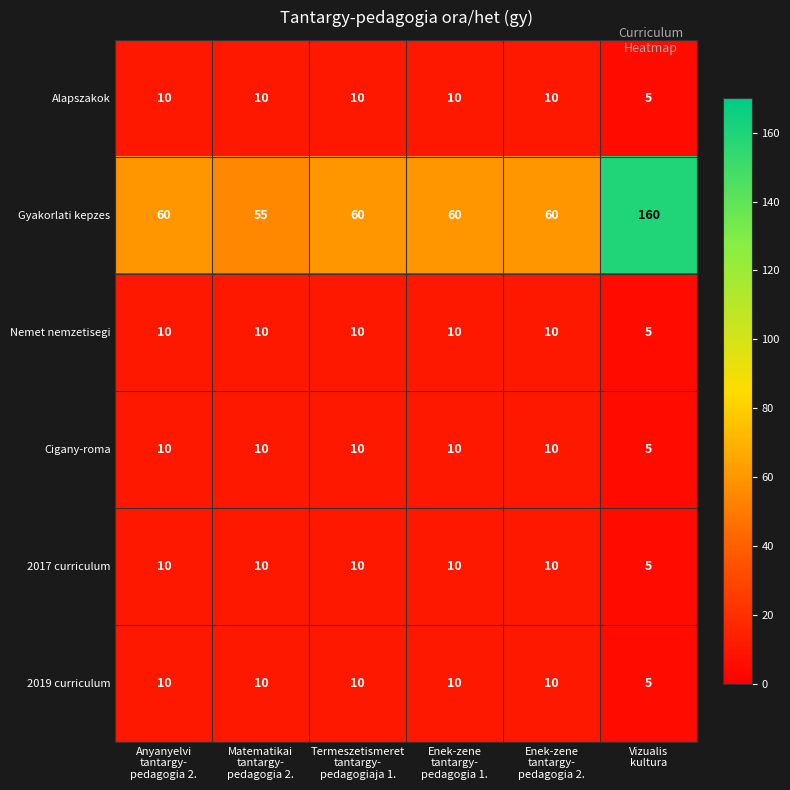

How many Cigany-roma values are between 10 and 11?

5